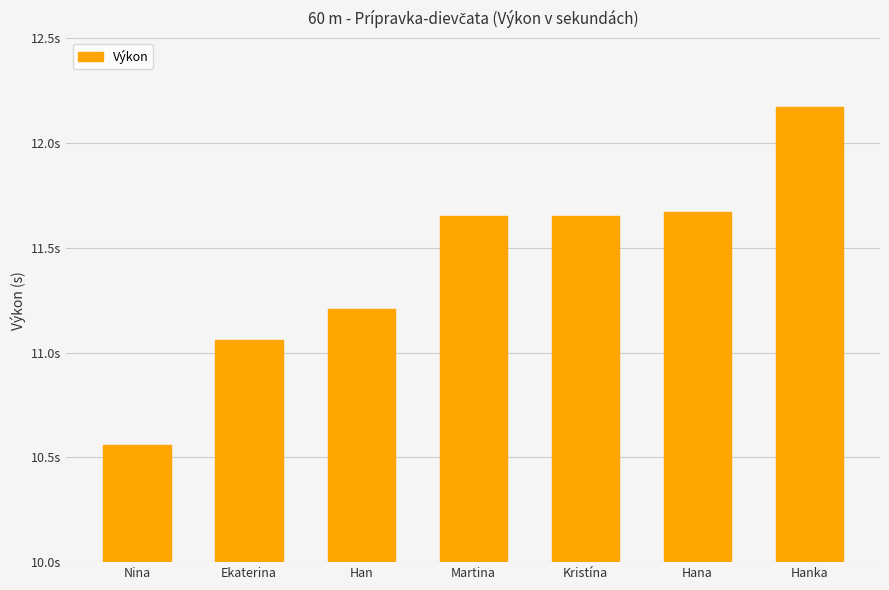

What is the difference between the maximum and minimum values?

1.6